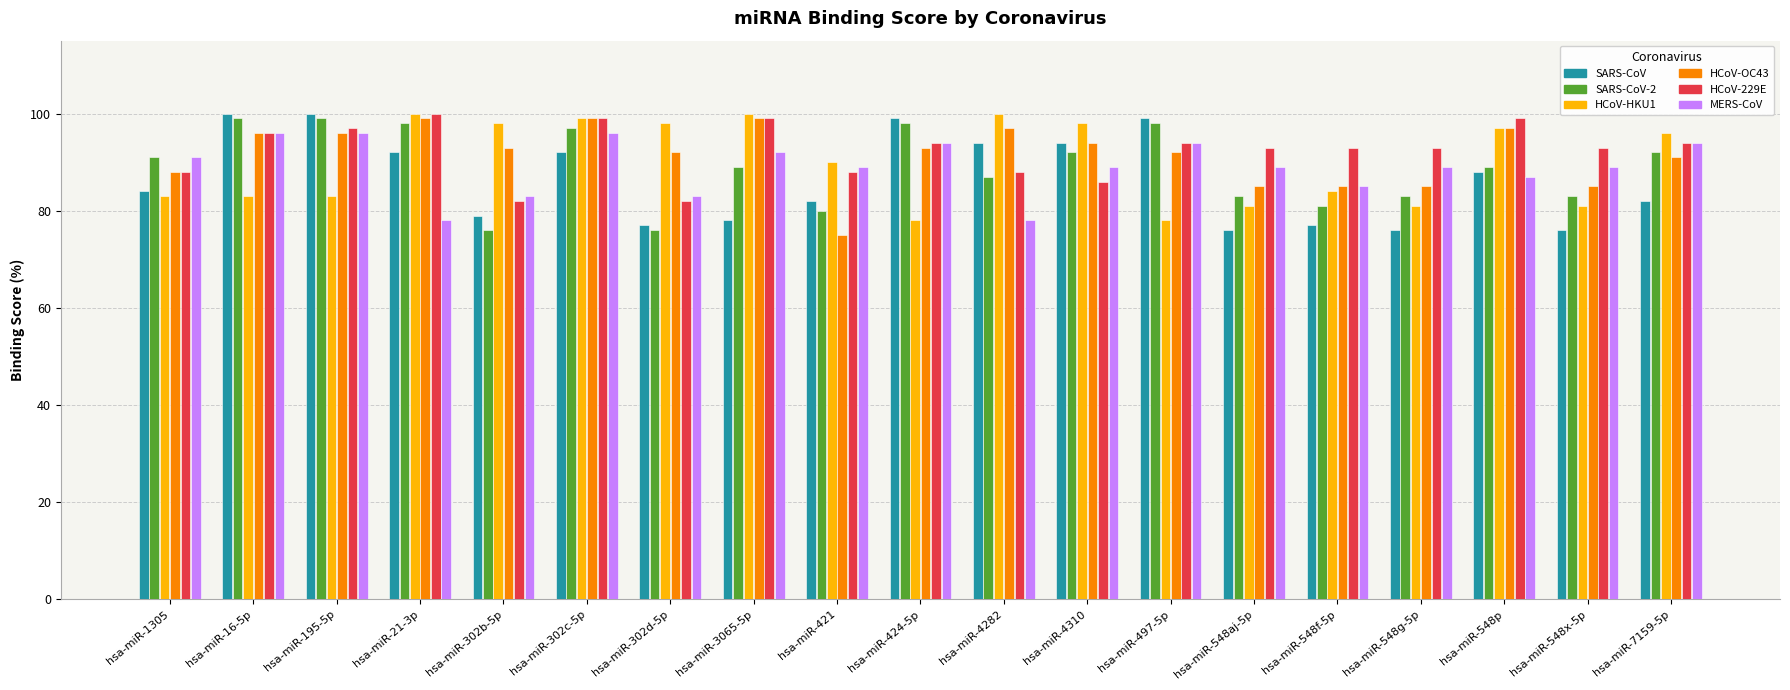

What is the approximate value of MERS-CoV at hsa-miR-424-5p, to the nearest 10?

90